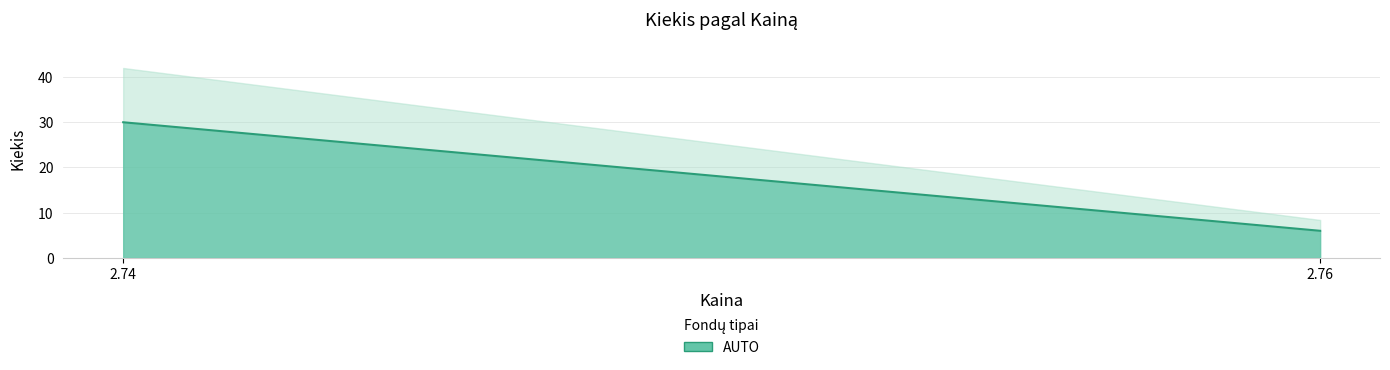

How many lines are shown in the chart?

1